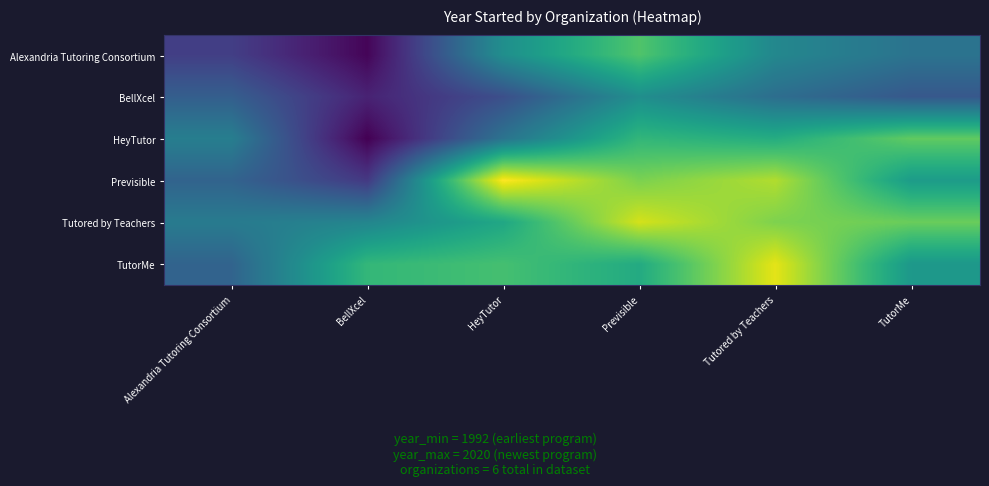

What is the minimum value shown in the chart?

1992.9